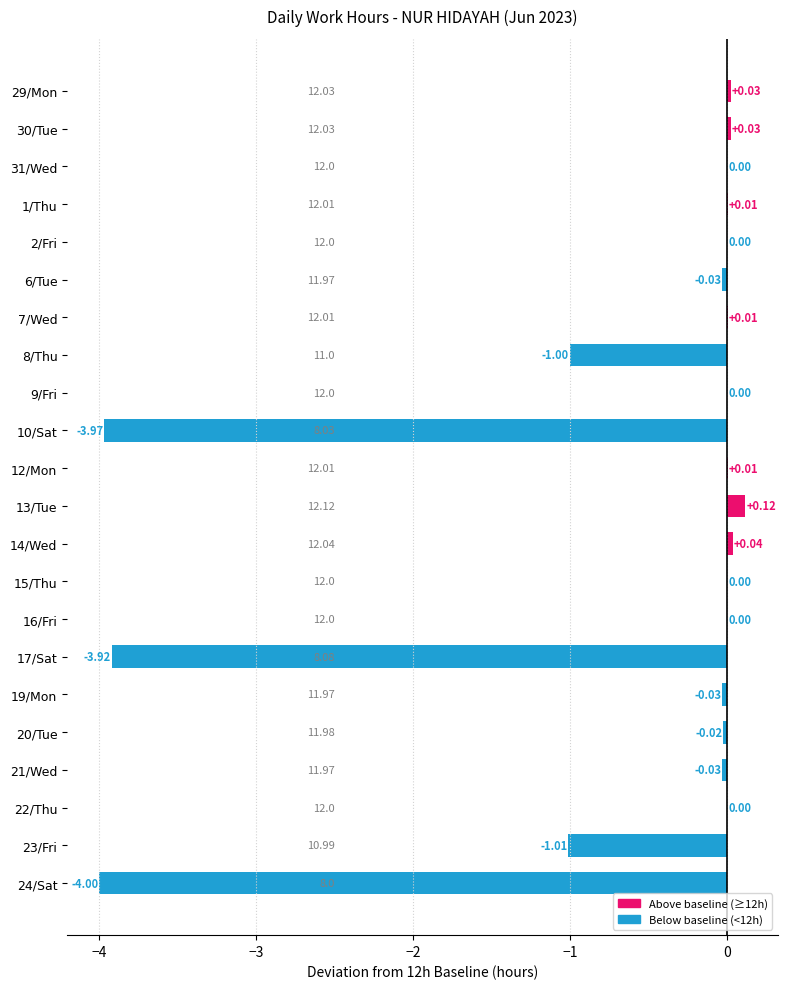

Which has a higher value, 29/Mon or 13/Tue?

13/Tue